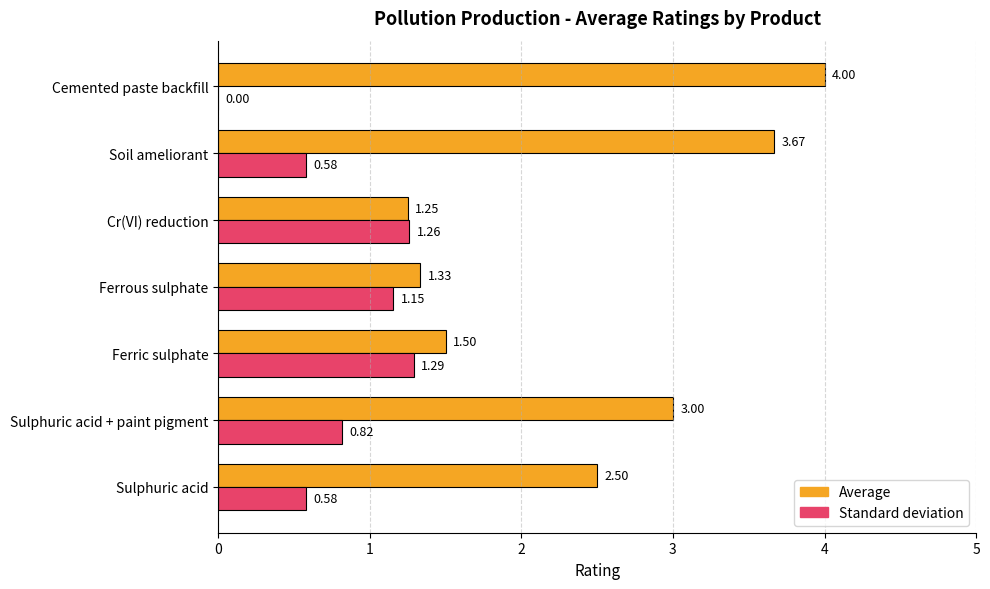

At which category is the sum across all series the highest?

Soil ameliorant